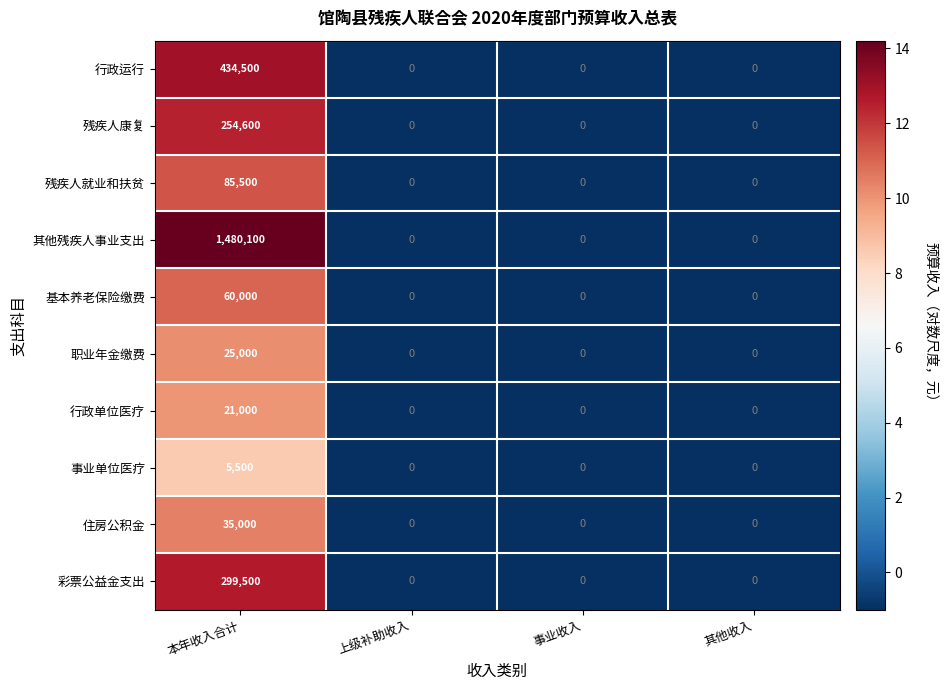

Rank the series at 本年收入合计 from lowest to highest value.

事业单位医疗, 行政单位医疗, 职业年金缴费, 住房公积金, 基本养老保险缴费, 残疾人就业和扶贫, 残疾人康复, 彩票公益金支出, 行政运行, 其他残疾人事业支出